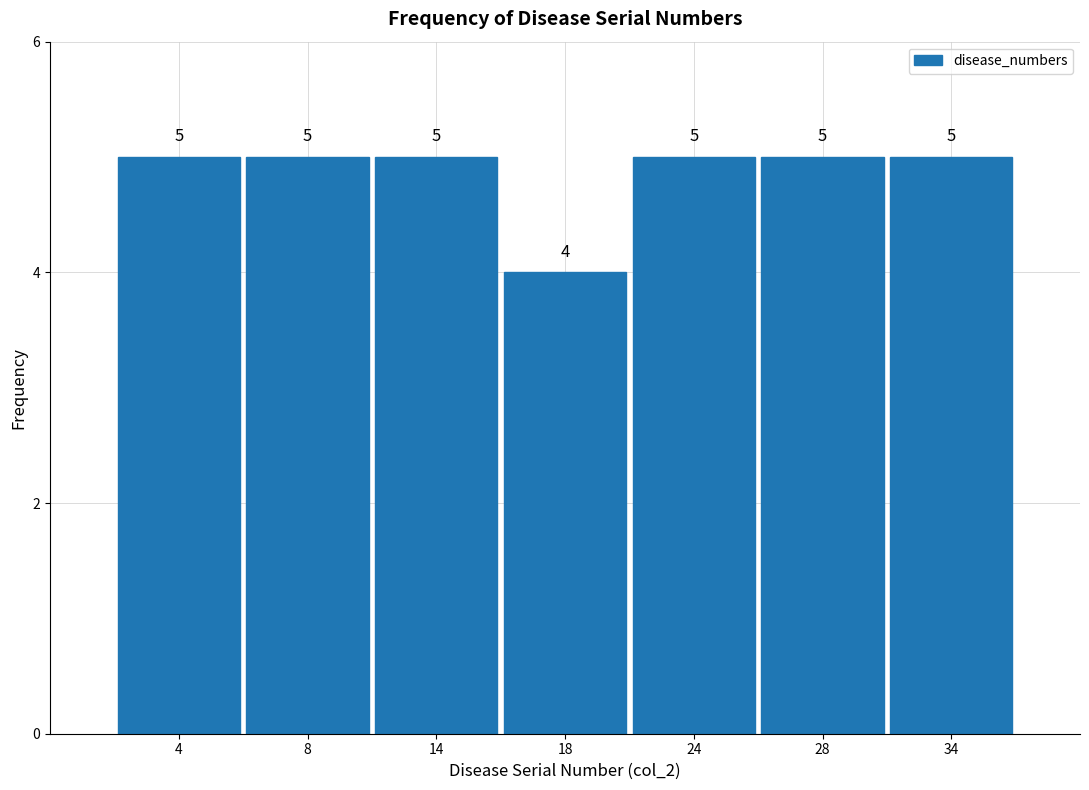

Reading left to right, extract all data points from this chart.

4=5	8=5	14=5	18=4	24=5	28=5	34=5